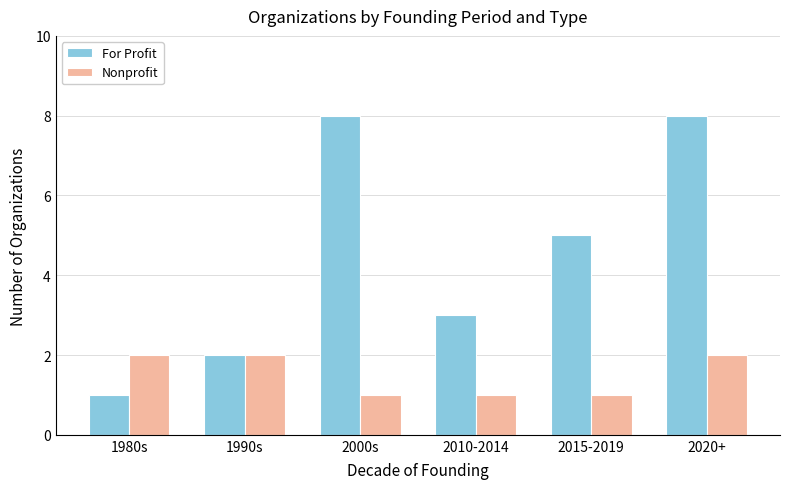

What is the difference between the For Profit values at 2010-2014 and 2000s?

5